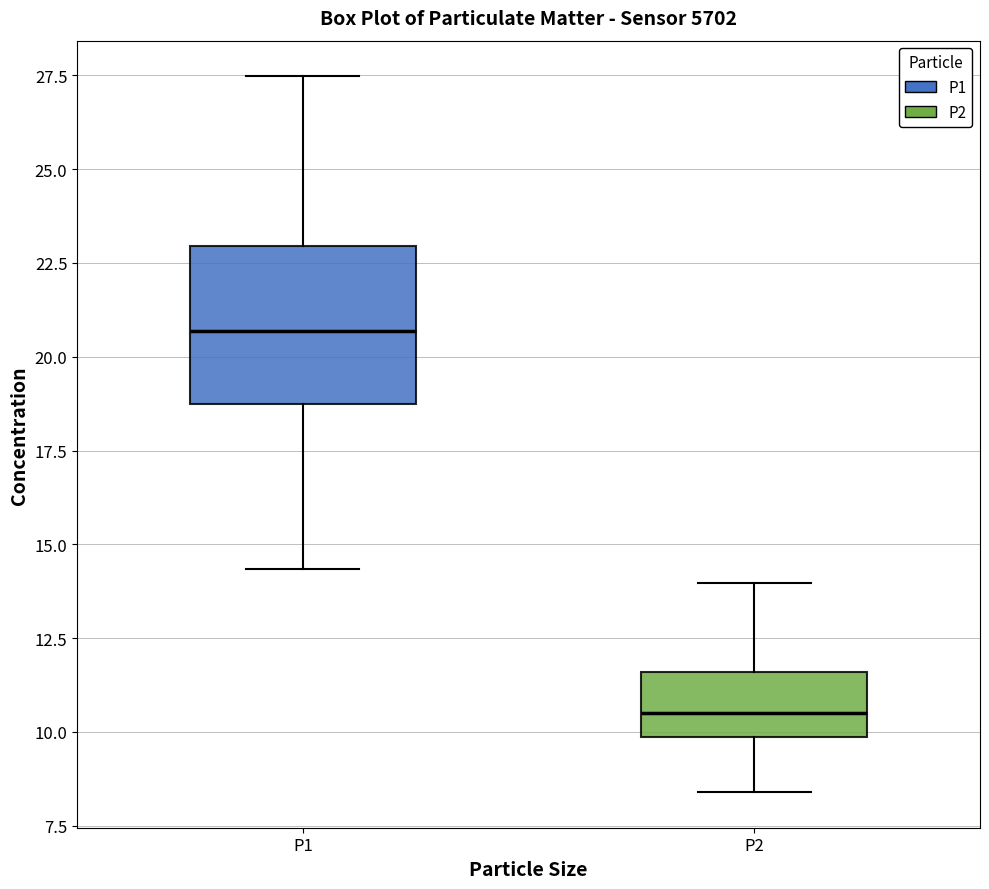

Which box's median line is the highest?

P1